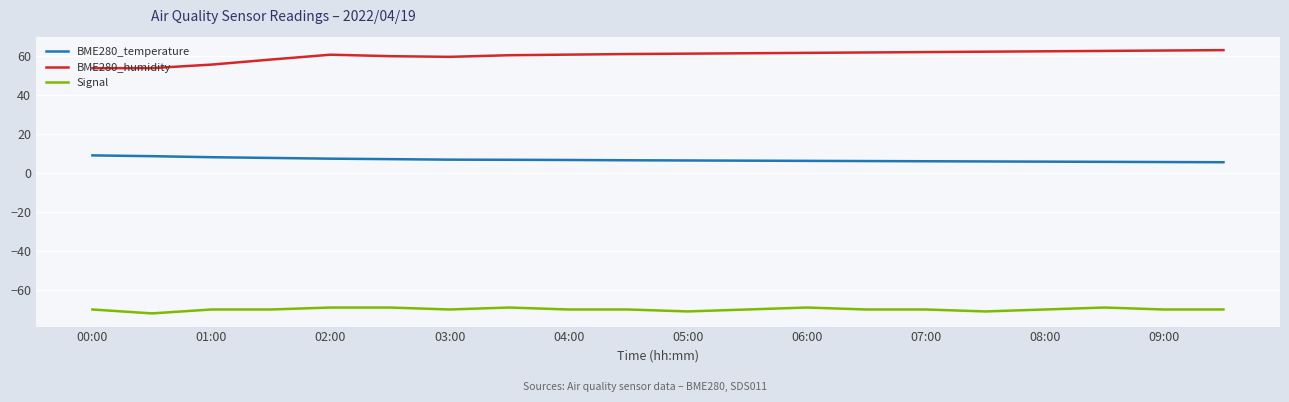

What is the minimum value shown in the chart?

-72.0